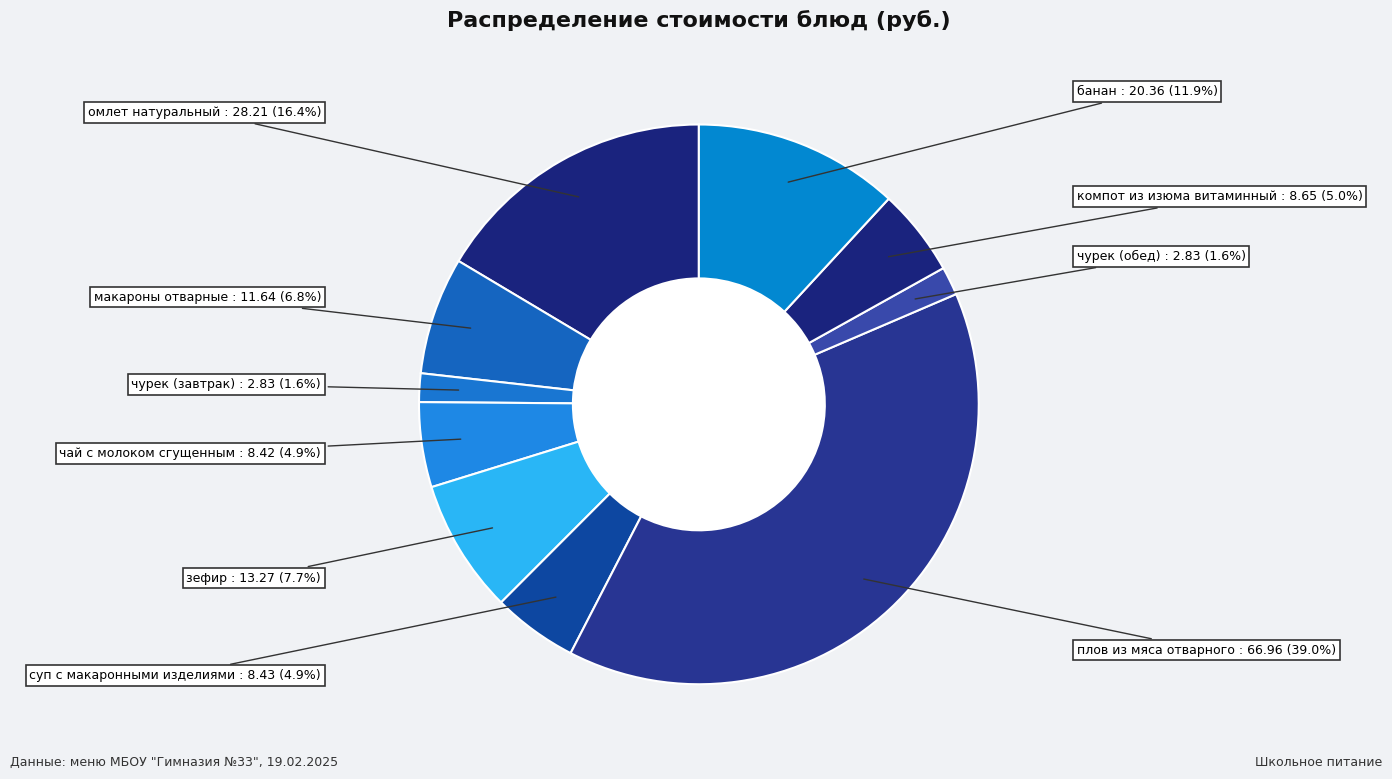

How many slices are in this pie chart?

10